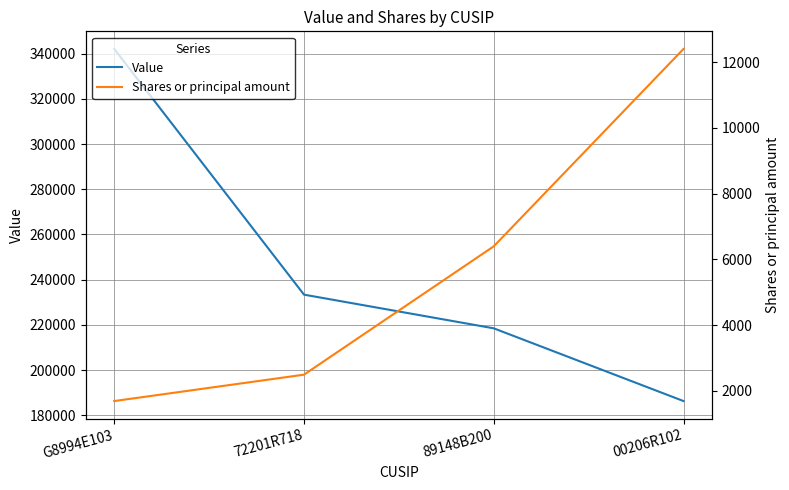

Which series has the widest spread of values?

Value